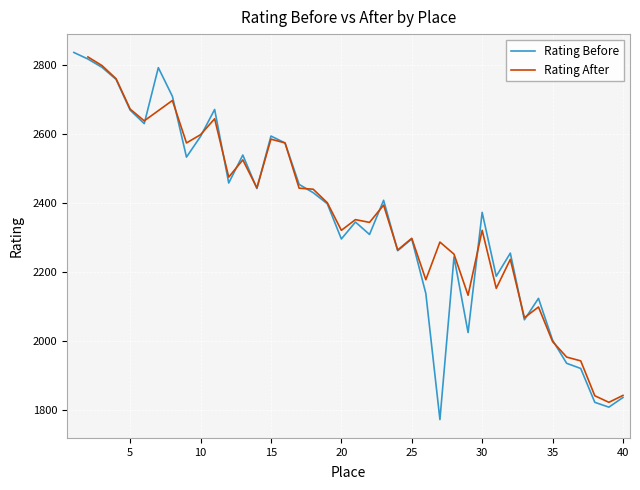

What is the change in value from 18 to 24?

-168